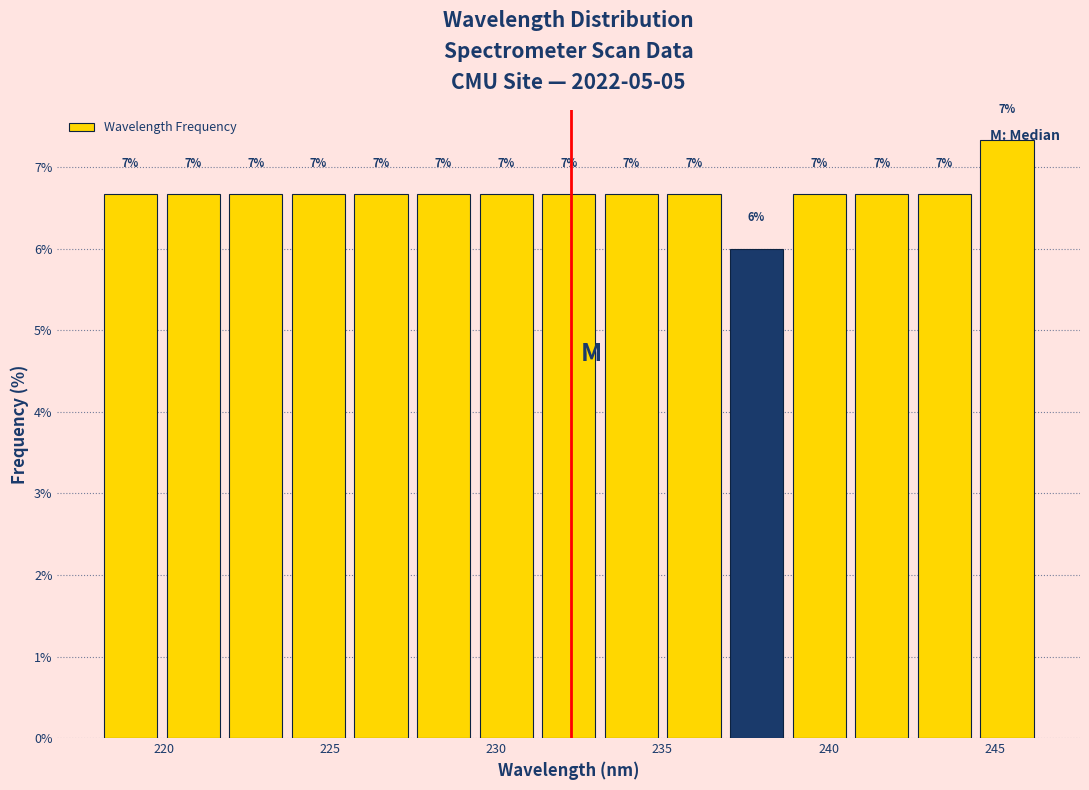

Read against the x-axis, roughly where is the centre of the tallest bar?

245.5